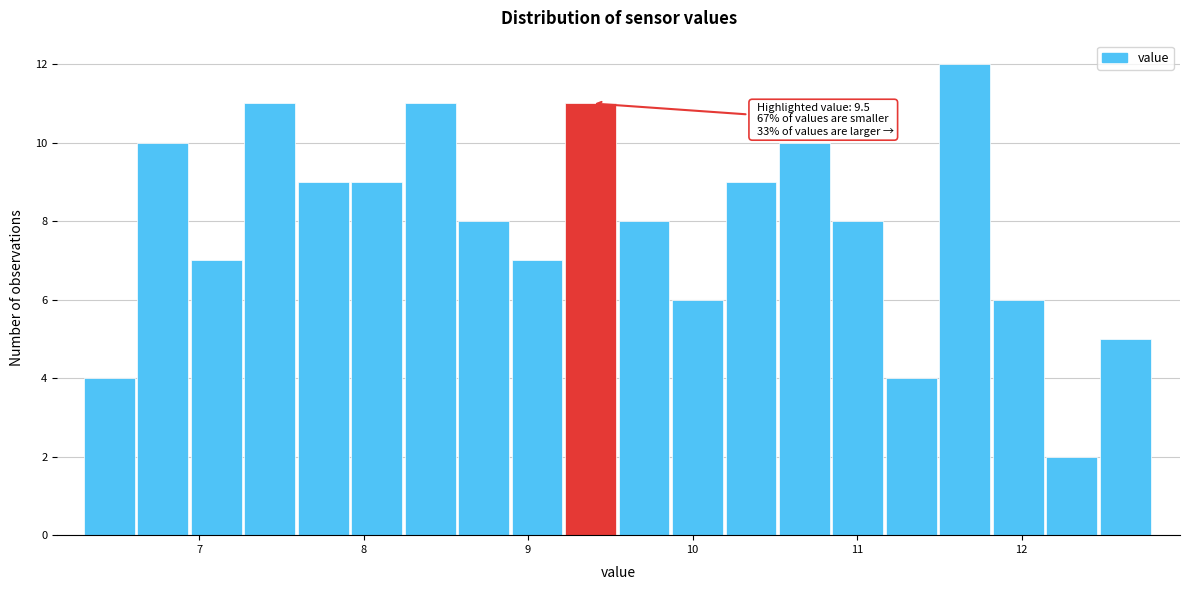

Around what value on the x-axis is the tallest bar? Give the approximate position of its centre, as read against the axis.

11.7